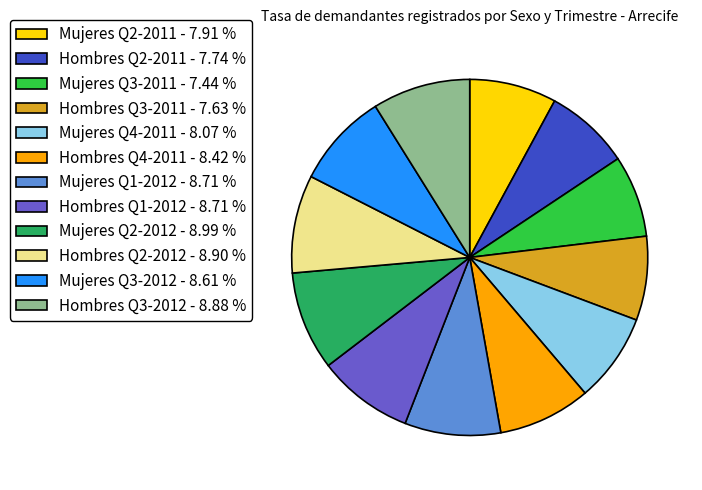

Does Hombres Q2-2012 - 8.90 % account for over 50% of the chart?

No